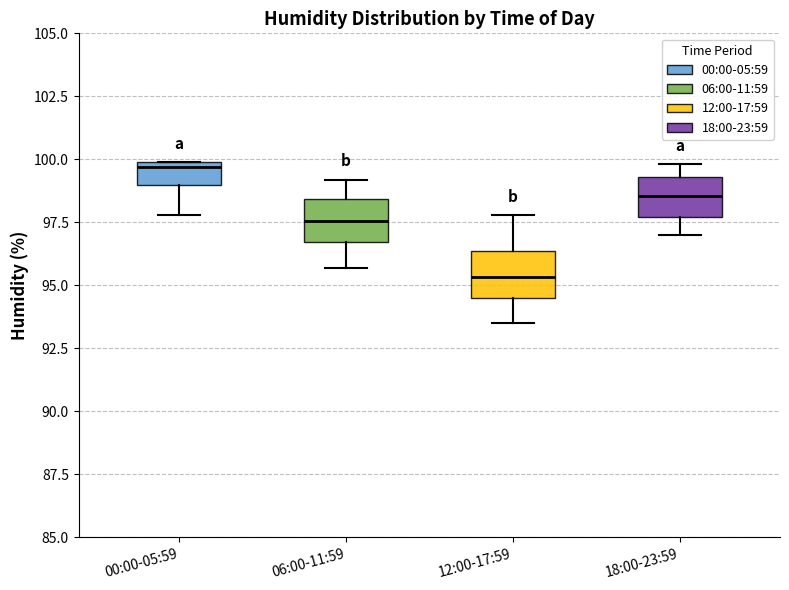

Reading left to right, read every box against the y-axis: the position of its median line, the range the box covers, and the ends of its whiskers. The values are not printed on the chart, so give them approximately, as read against the axis.

00:00-05:59: median 99.5, box 99.0 to 100.0, whiskers 98.0 to 100.0
06:00-11:59: median 97.5, box 96.5 to 98.5, whiskers 95.5 to 99.0
12:00-17:59: median 95.5, box 94.5 to 96.5, whiskers 93.5 to 98.0
18:00-23:59: median 98.5, box 97.5 to 99.5, whiskers 97.0 to 100.0